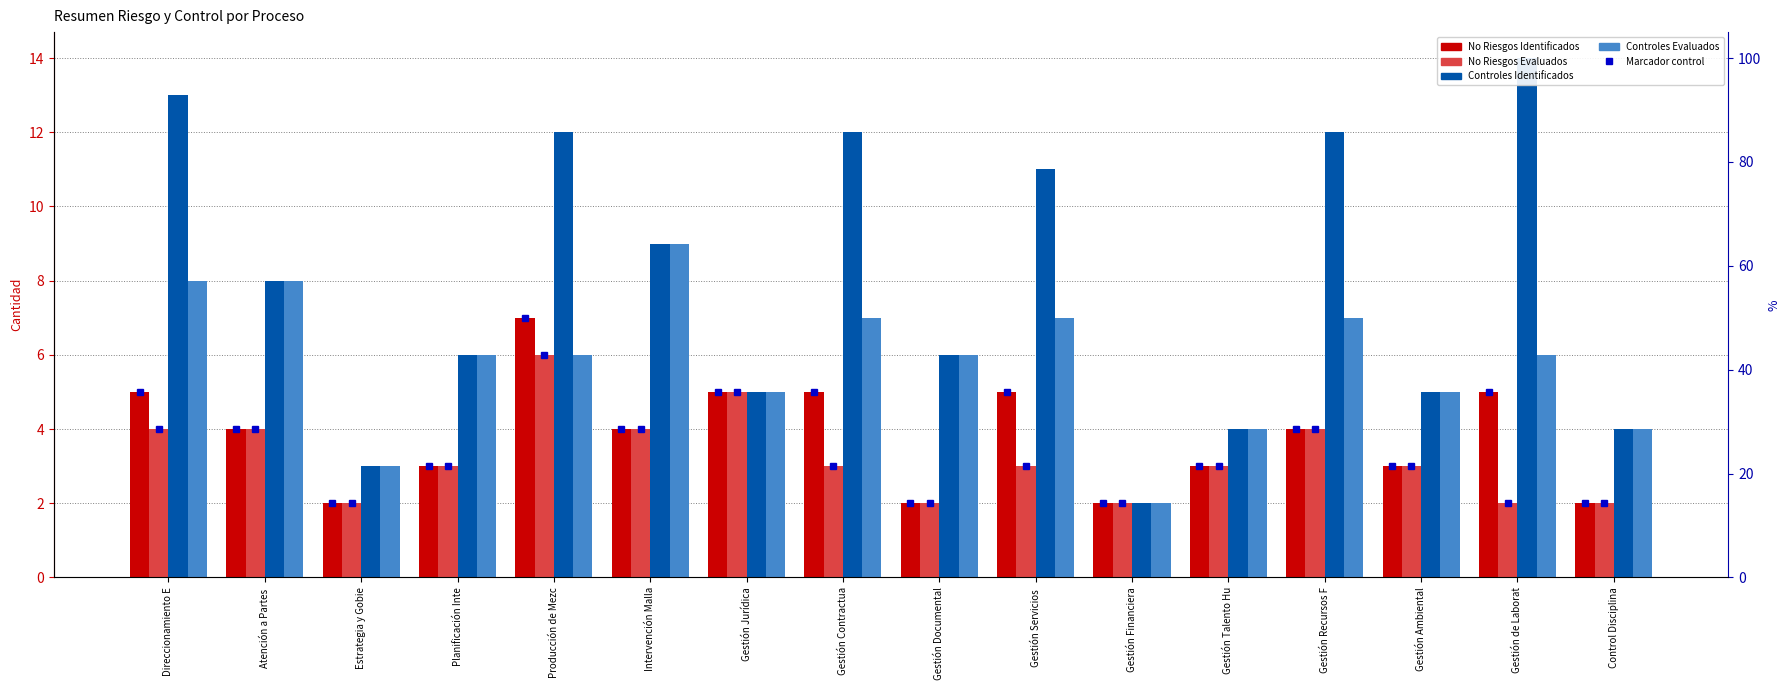

Which series has the largest range (max minus min)?

Controles Identificados